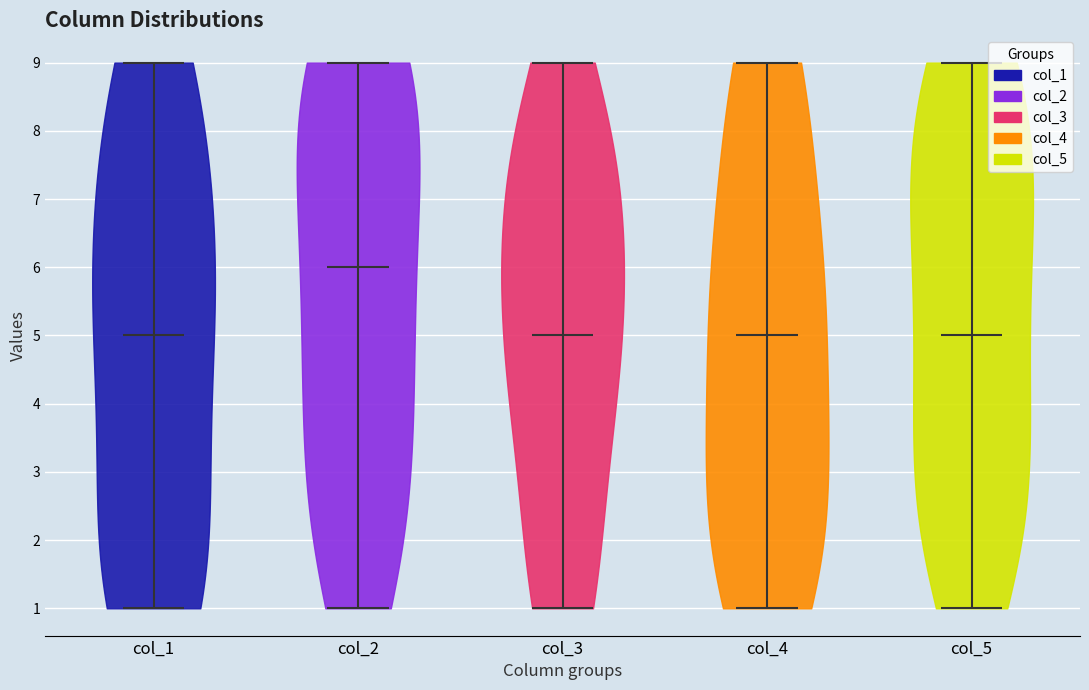

Reading left to right, read every violin against the y-axis: where its median line is, and the lowest and highest points it reaches. The values are not printed on the chart, so give them approximately, as read against the axis.

col_1: median line 5, lowest point 1, highest point 9
col_2: median line 6, lowest point 1, highest point 9
col_3: median line 5, lowest point 1, highest point 9
col_4: median line 5, lowest point 1, highest point 9
col_5: median line 5, lowest point 1, highest point 9